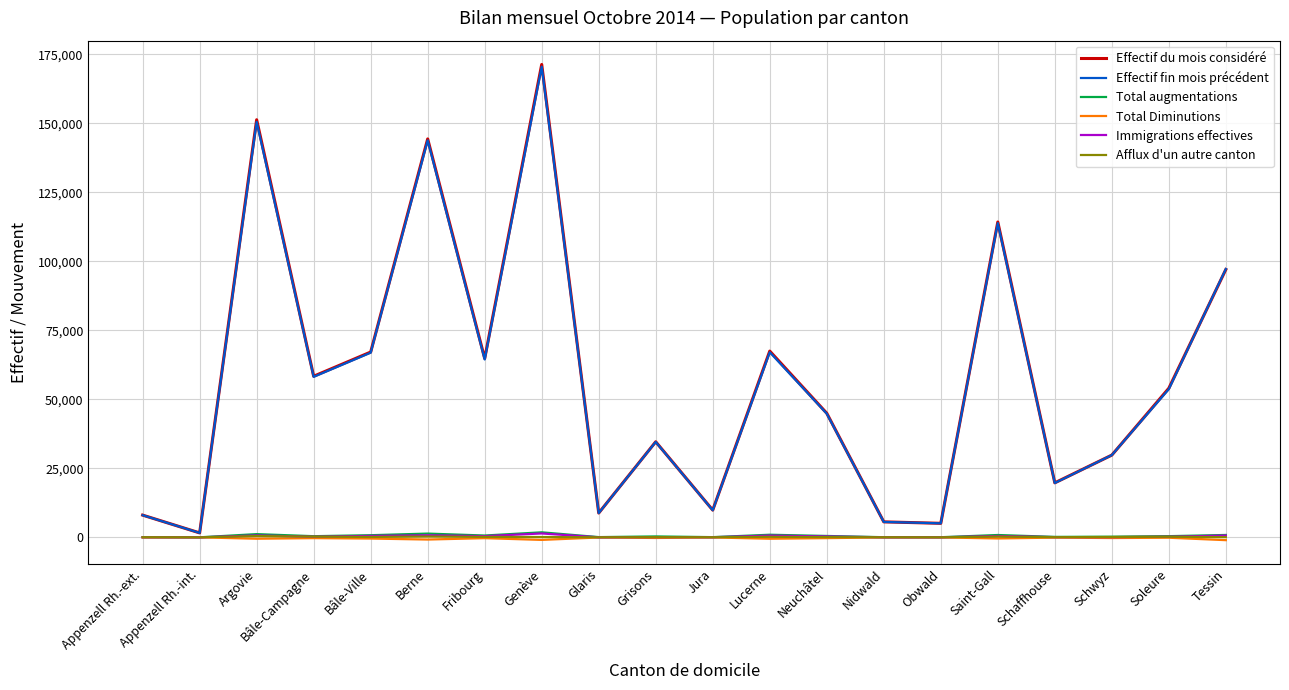

The value of Effectif fin mois précédent at Appenzell Rh.-ext. is 8034. True or false?

True